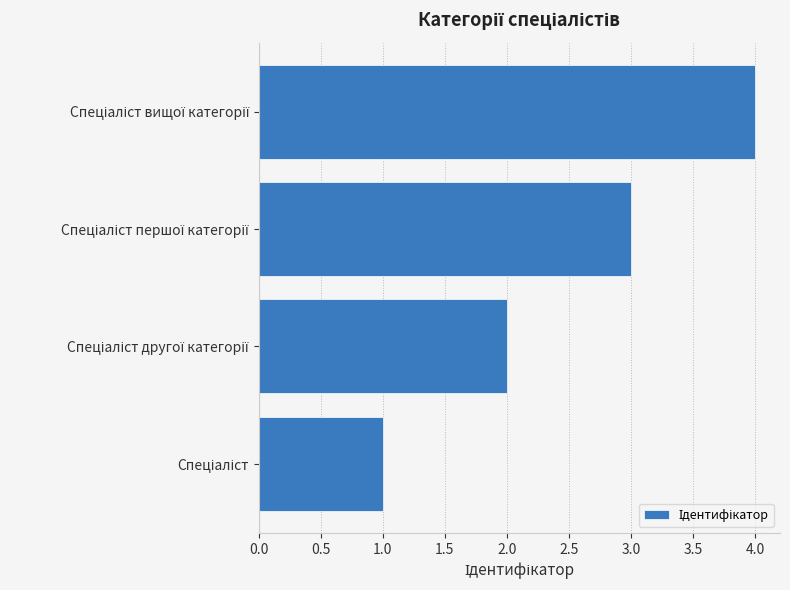

What is the greatest value displayed?

4